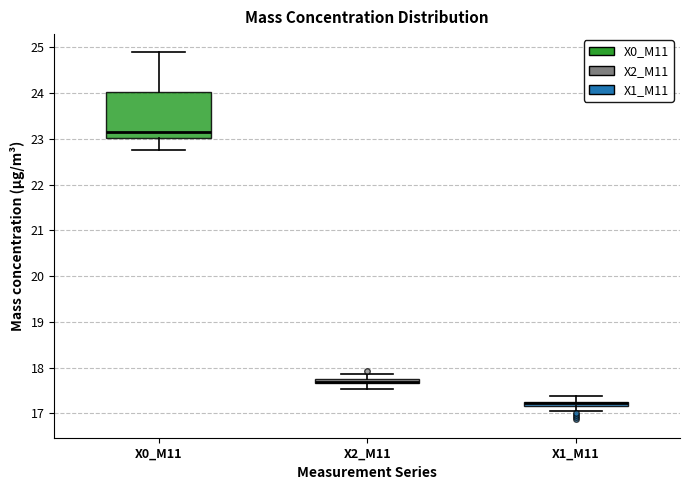

Where does the upper whisker of the box for X1_M11 end on the y-axis? The values are not printed on the chart, so give them approximately, as read against the axis.

17.4